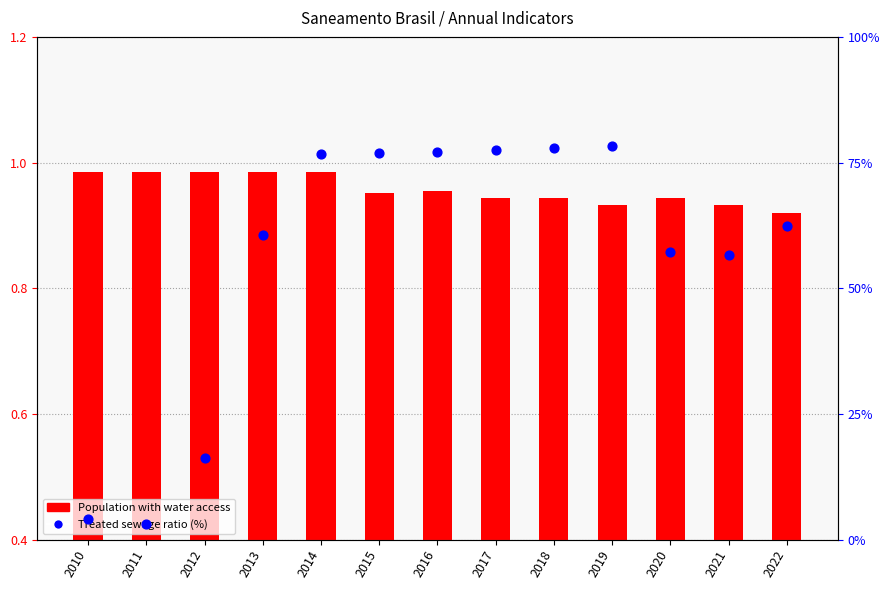

What is the change in value from 2011 to 2022?

+59.3